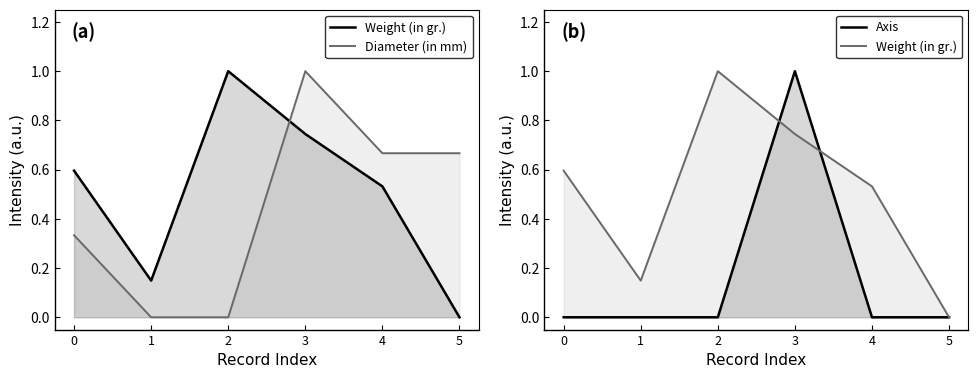

What is the difference between the maximum and minimum values in the Weight (in gr.) series?

1.0